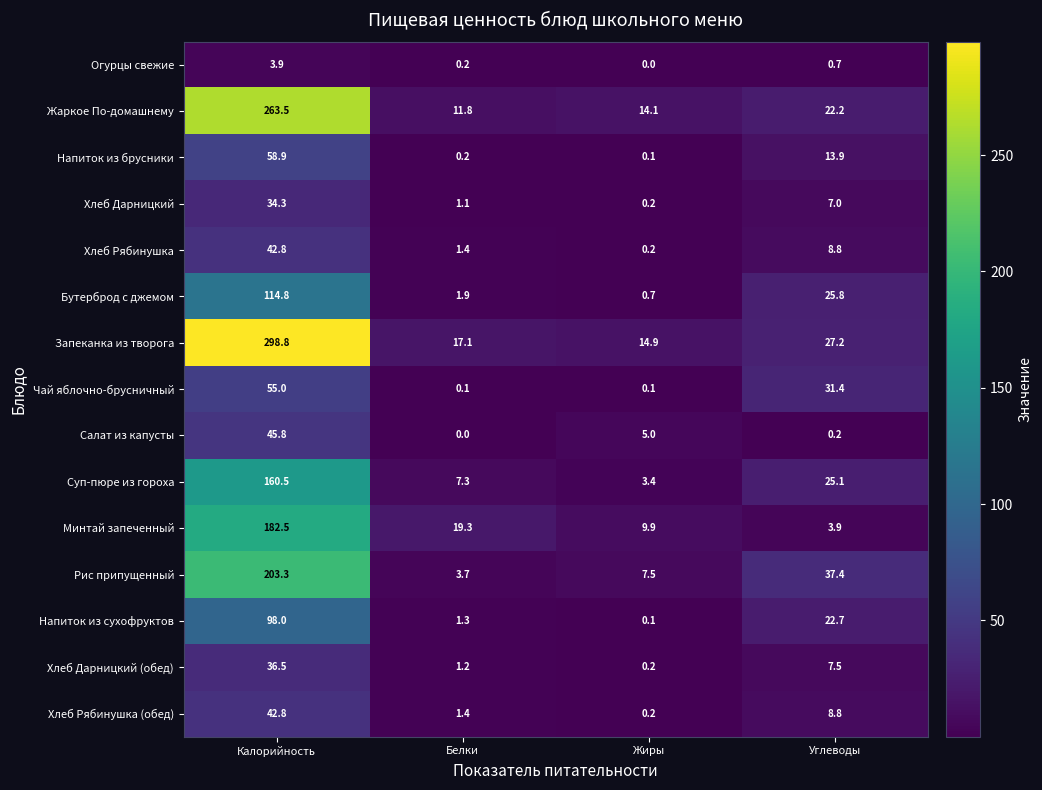

Which series has the widest spread of values?

Запеканка из творога